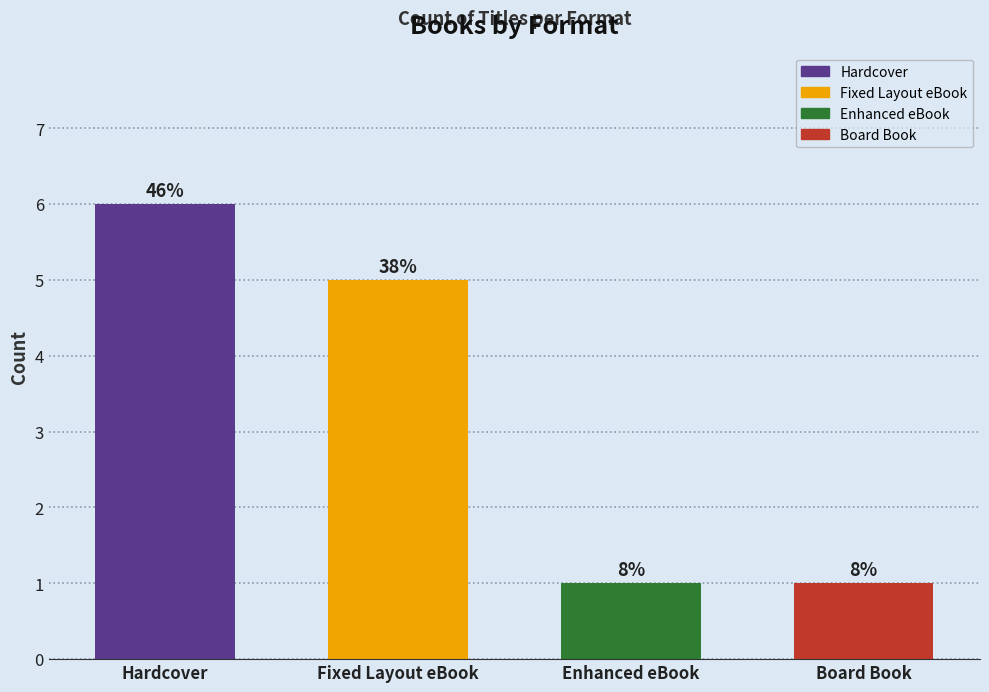

What is the sum of the values at Fixed Layout eBook and Board Book?

6